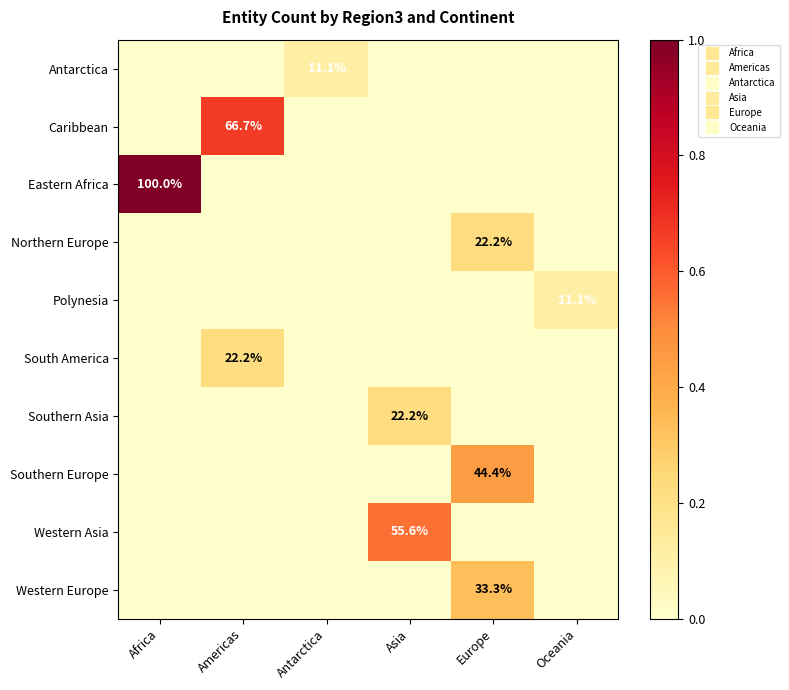

How many values in Caribbean are above zero?

1